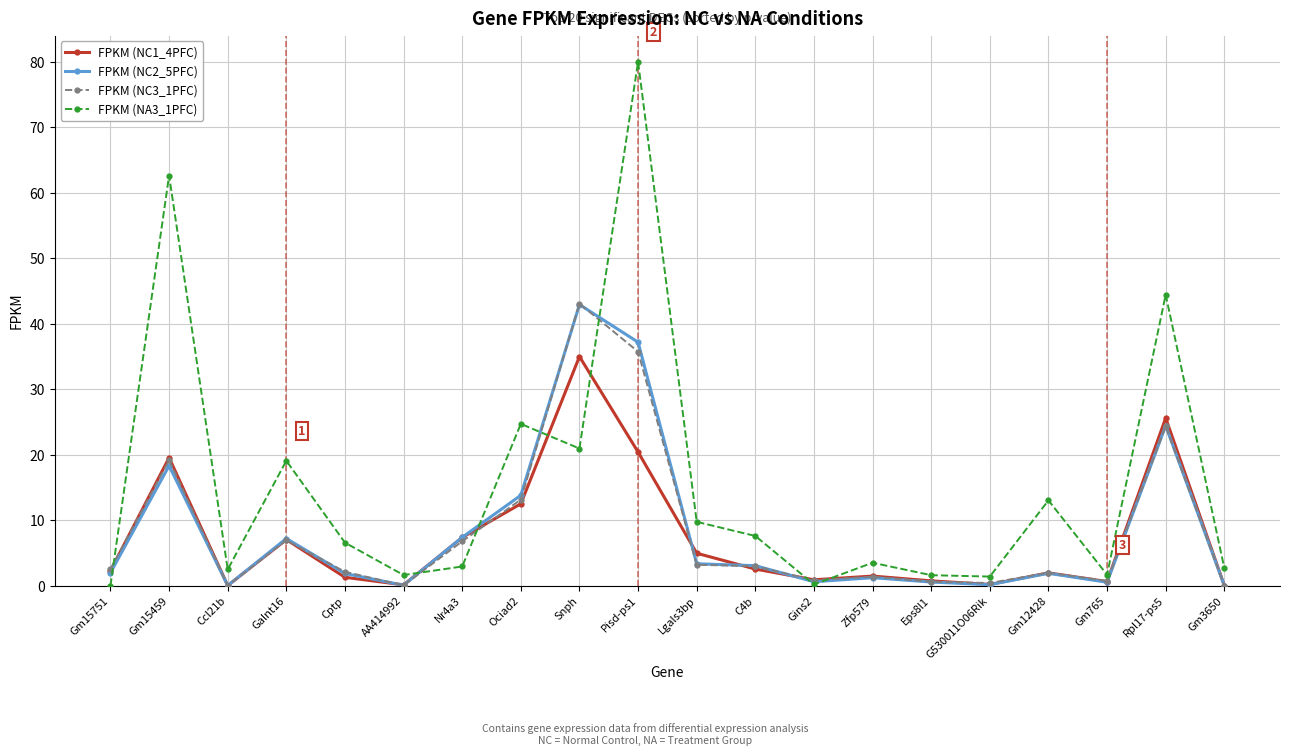

What is the label of the 14th point from the right?

Nr4a3